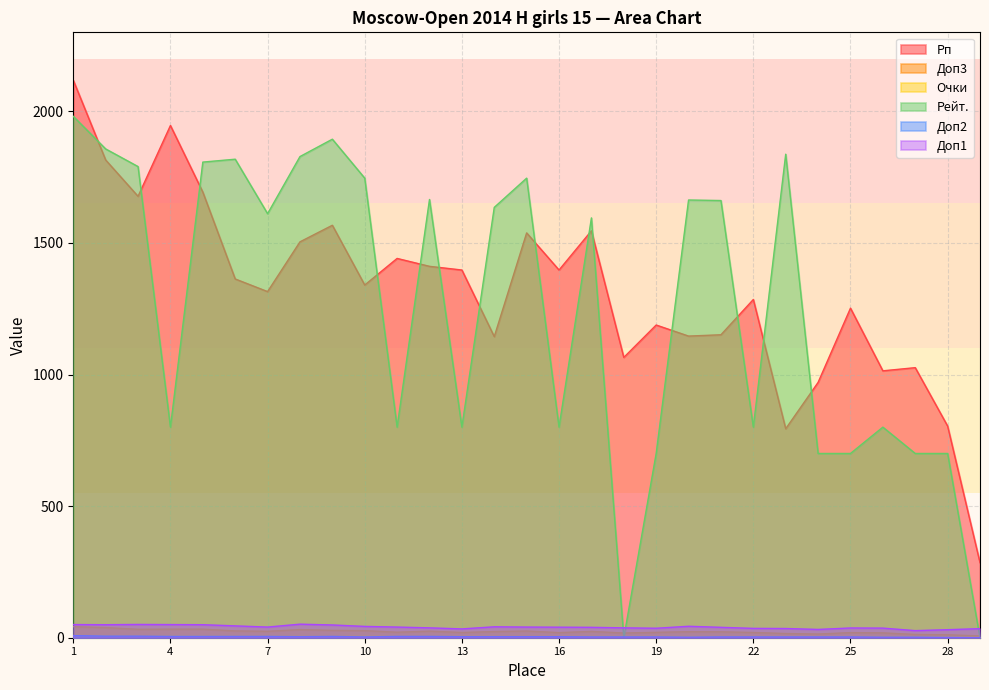

At 16, list the series in order from largest to smallest.

Рп, Рейт., Доп1, Доп3, Очки, Доп2